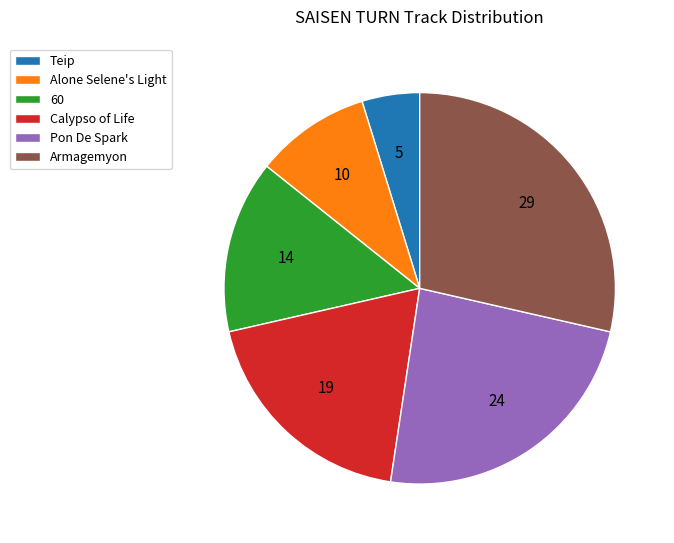

Which has a higher value, Teip or Alone Selene's Light?

Alone Selene's Light